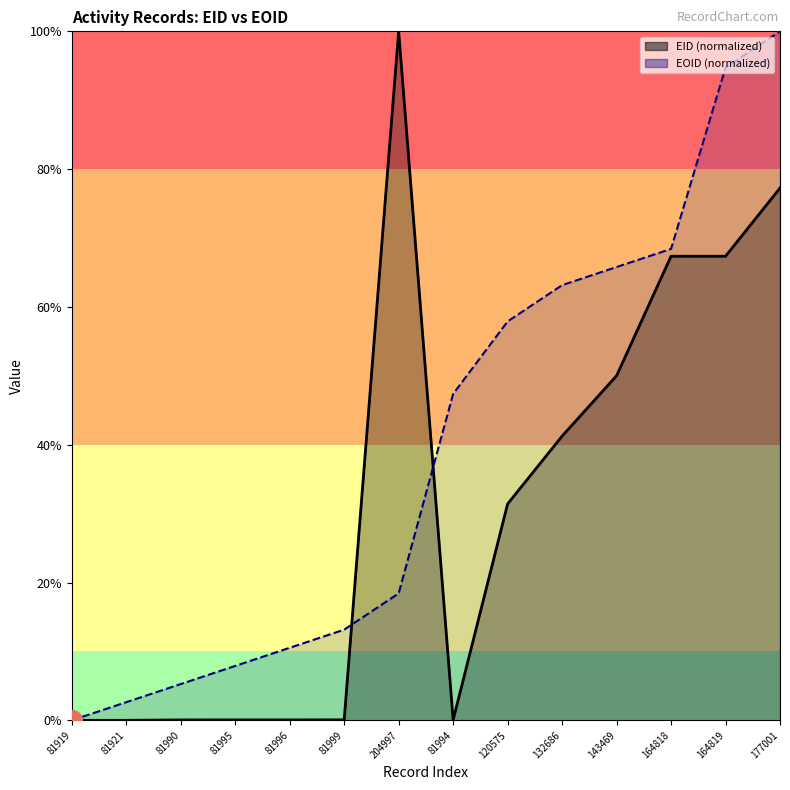

Where is the first local maximum for EID?

204997